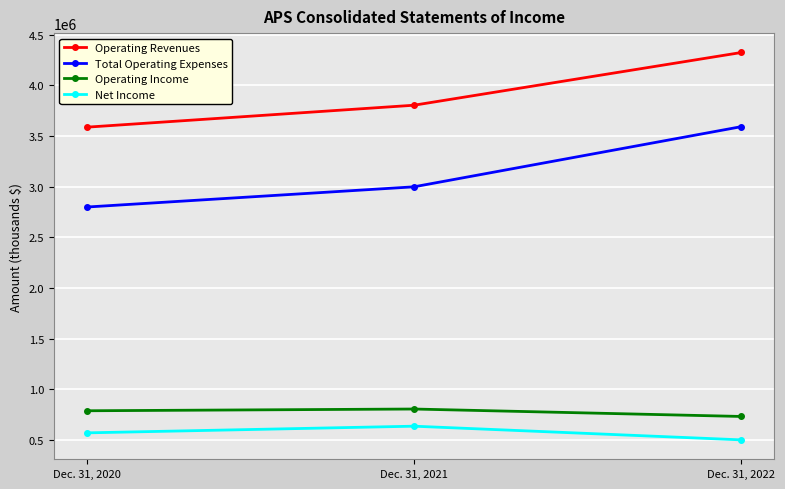

What is the difference between the highest and lowest values at Dec. 31, 2020?

3016930